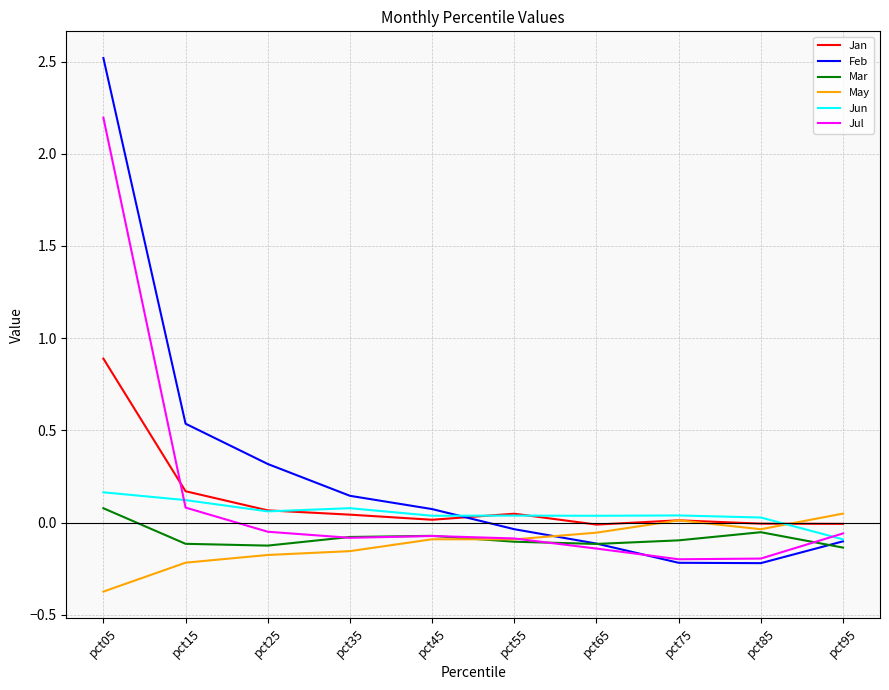

Which series has the largest range (max minus min)?

Feb